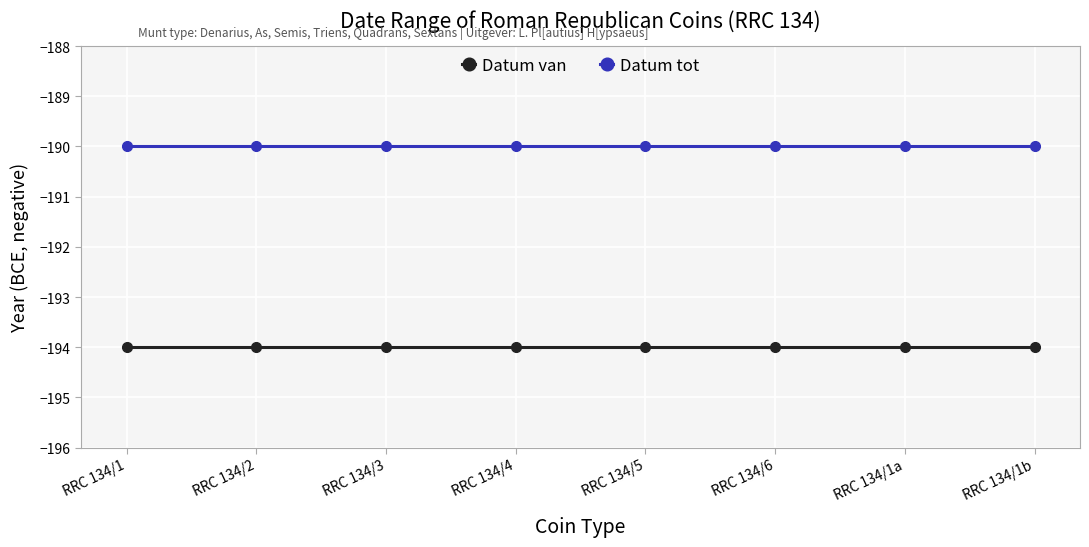

Does the chart display data point markers on the line(s)?

Yes